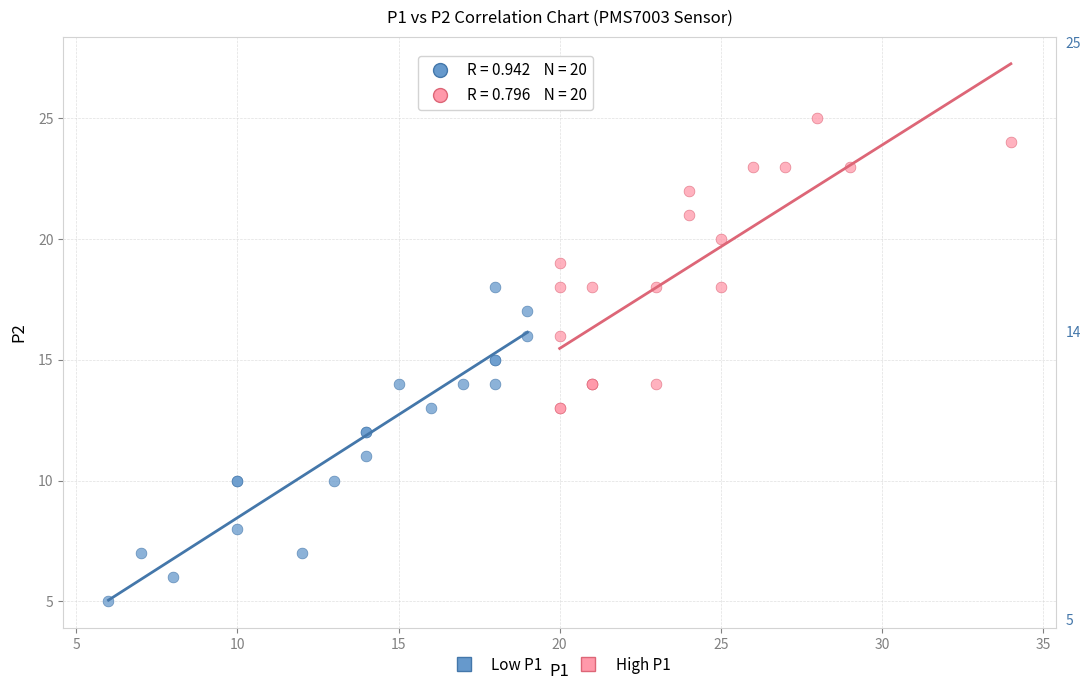

Which series has the largest Y range (max minus min)?

Low P1